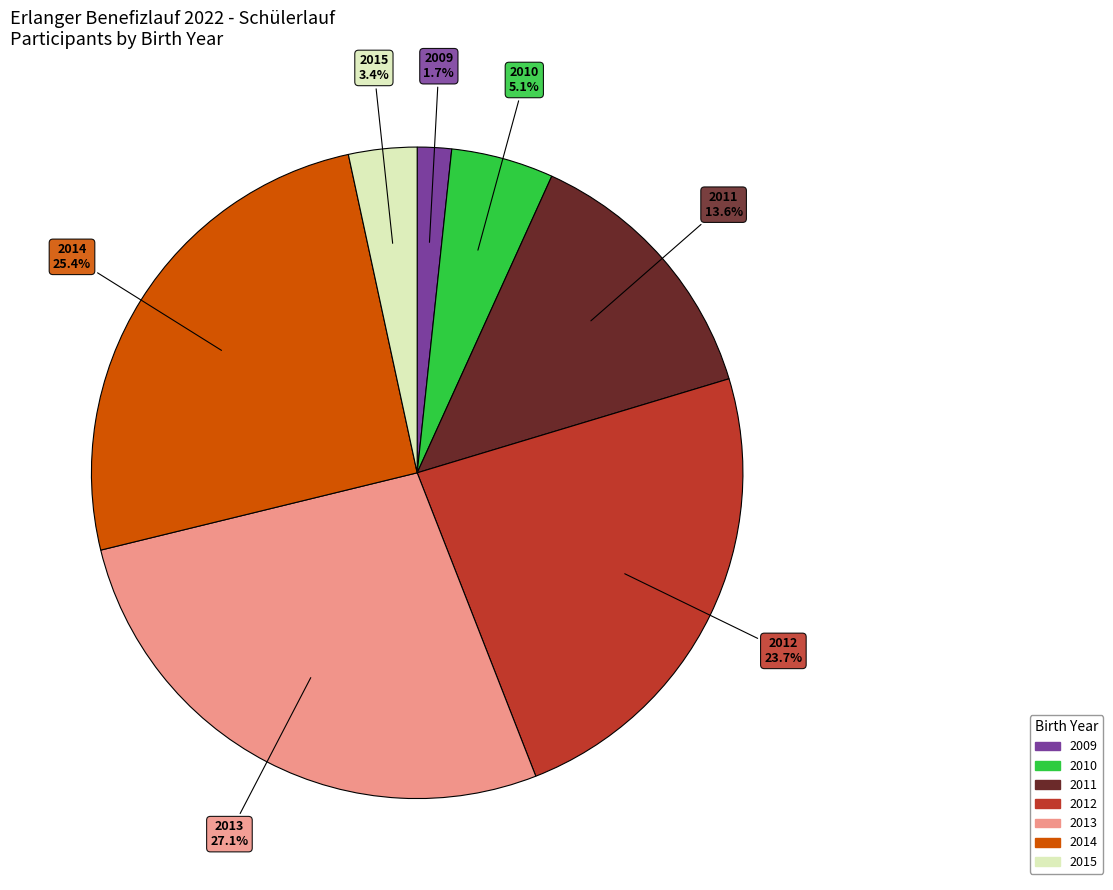

Which slice is the largest?

2013